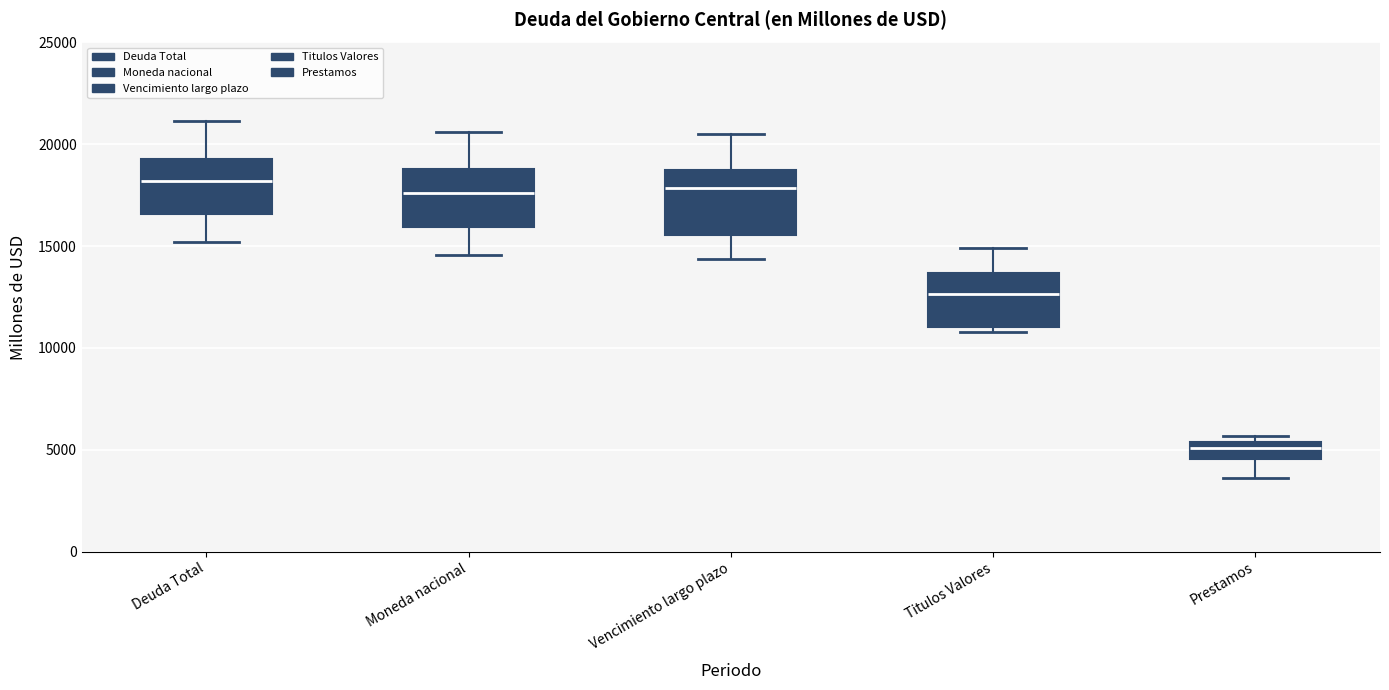

Where does the lower whisker of the box for Deuda Total end on the y-axis? The values are not printed on the chart, so give them approximately, as read against the axis.

15000